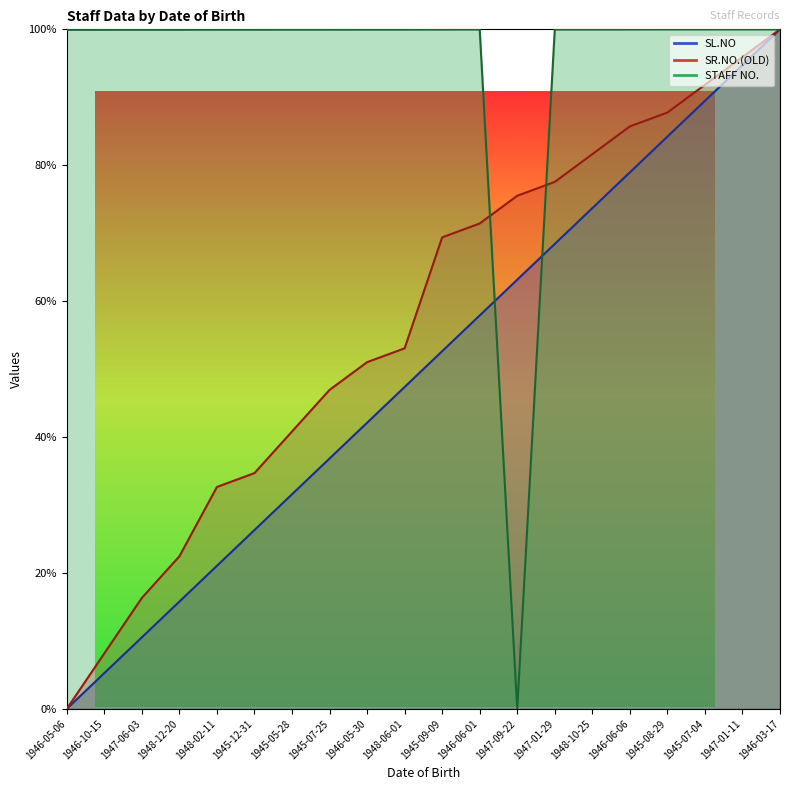

At 1947-01-11, list the series in order from largest to smallest.

STAFF NO., SR.NO.(OLD), SL.NO